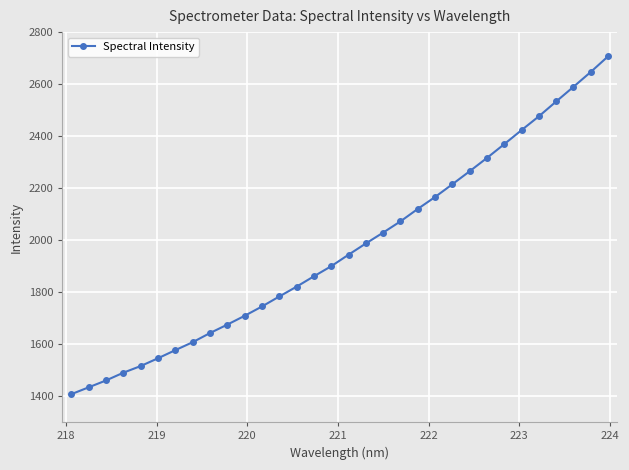

How many data points are above 1944?

16